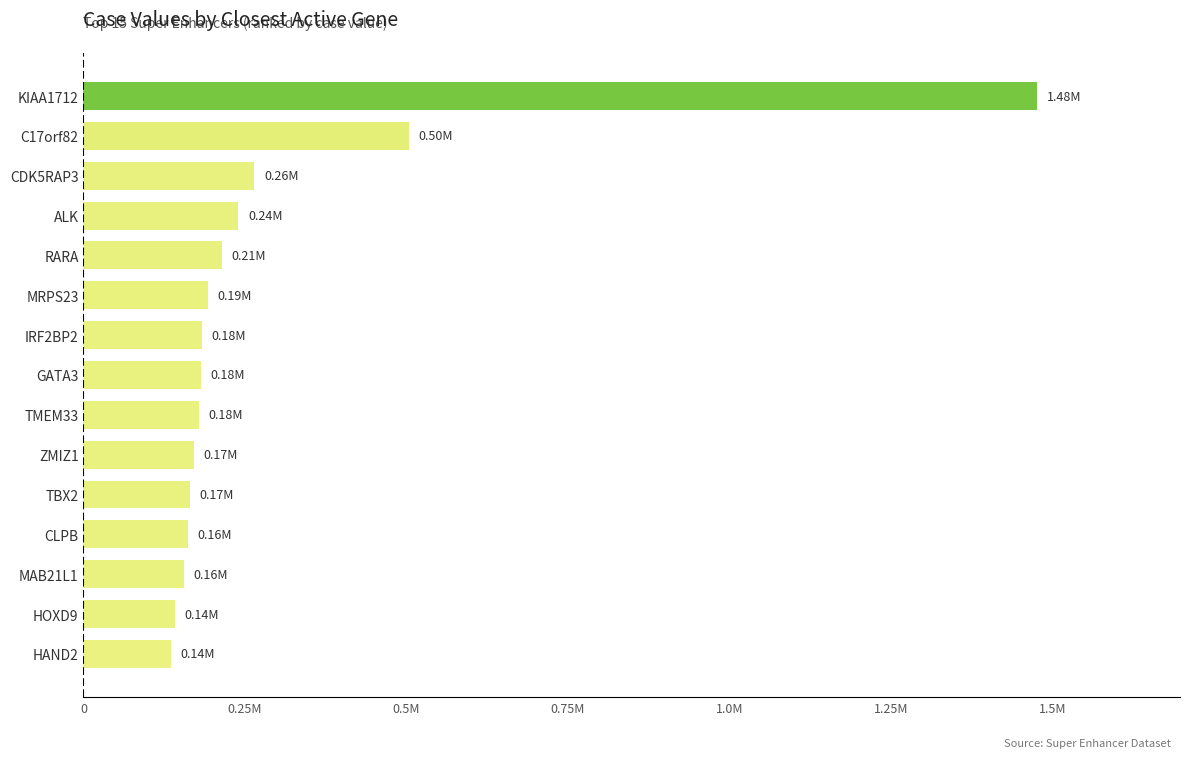

Are the bars horizontal?

Yes